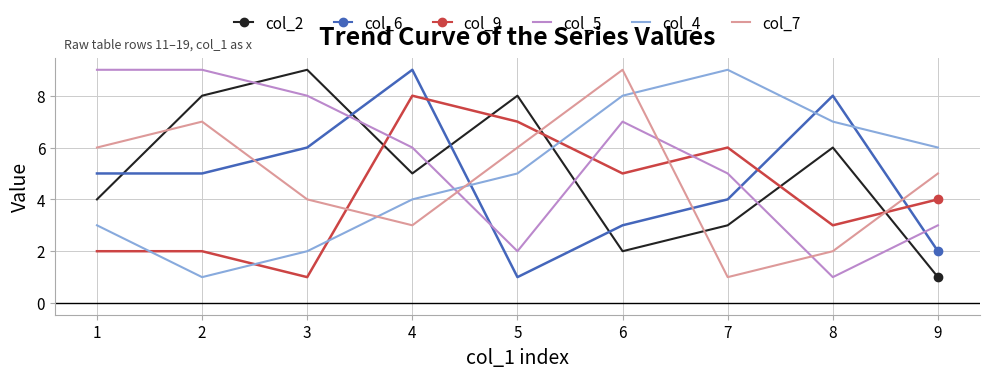

At which label is col_7 closest to 5?

9